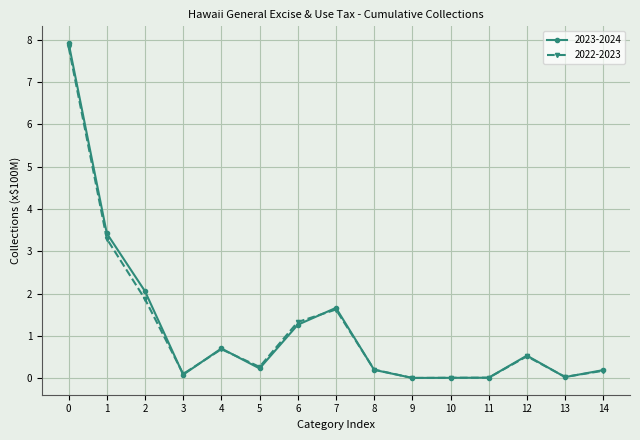

At how many categories does at least one series exceed 1?

5